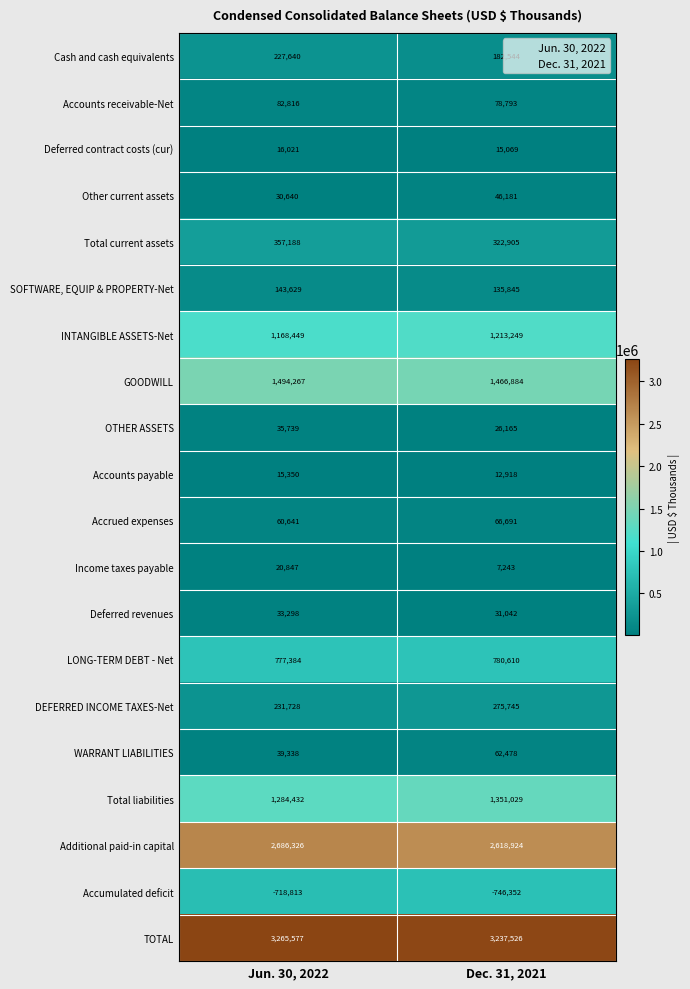

At Dec. 31, 2021, list the series in order from largest to smallest.

TOTAL, Additional paid-in capital, GOODWILL, Total liabilities, INTANGIBLE ASSETS-Net, LONG-TERM DEBT - Net, Total current assets, DEFERRED INCOME TAXES-Net, Cash and cash equivalents, SOFTWARE, EQUIP & PROPERTY-Net, Accounts receivable-Net, Accrued expenses, WARRANT LIABILITIES, Other current assets, Deferred revenues, OTHER ASSETS, Deferred contract costs (cur), Accounts payable, Income taxes payable, Accumulated deficit